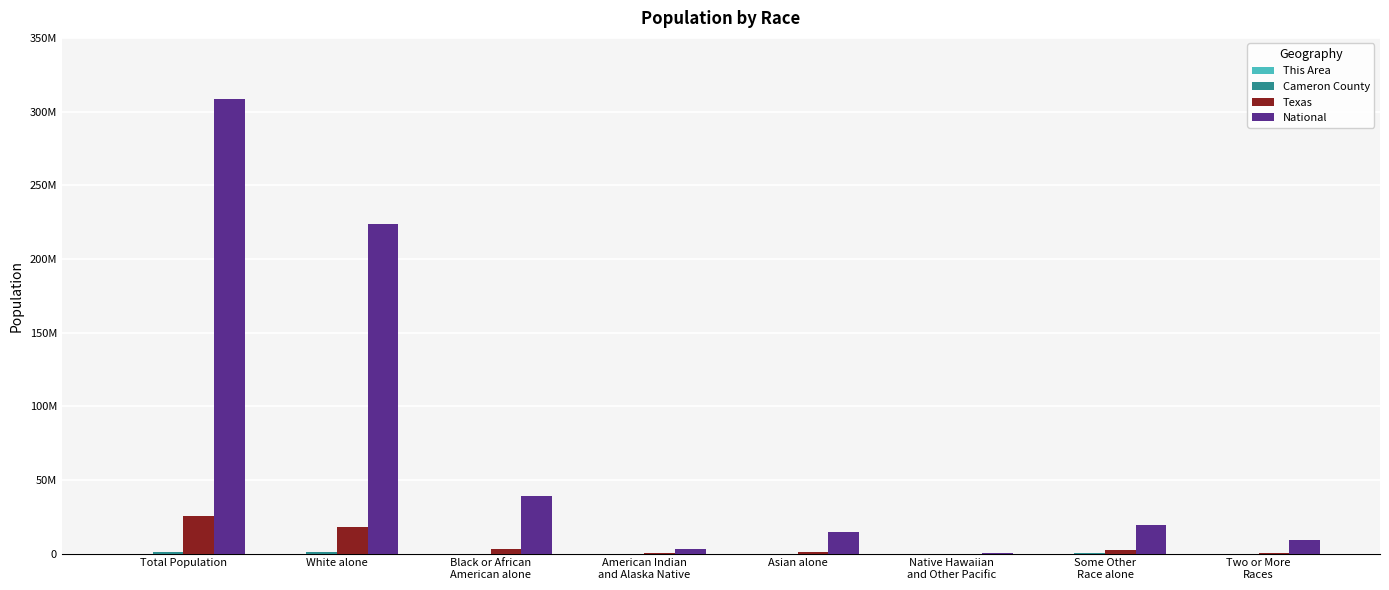

What is the difference between the maximum and minimum values in the Texas series?

25123905